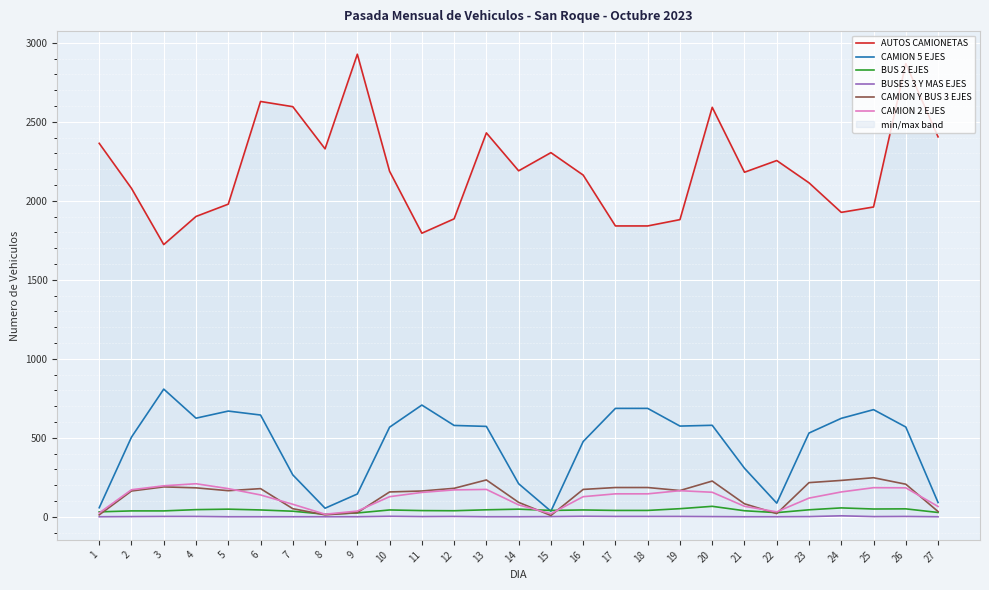

The value of CAMION 5 EJES at 13 is 285. True or false?

False